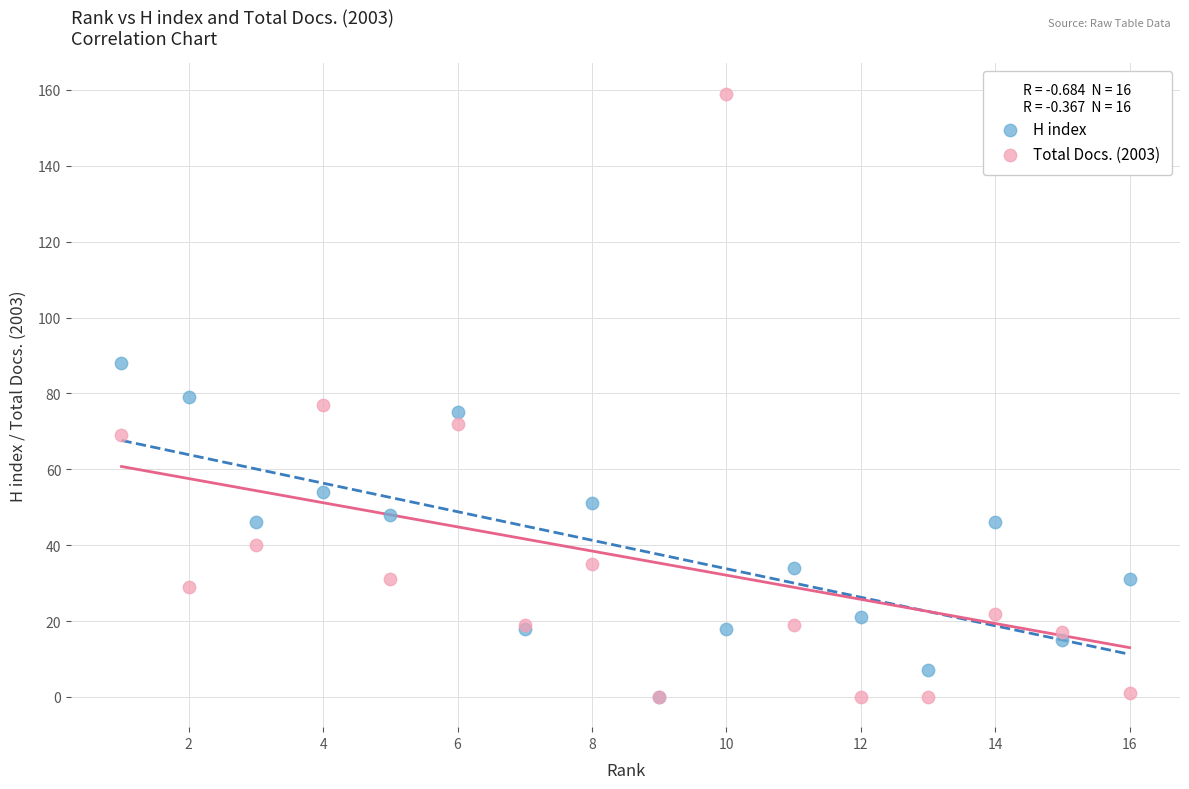

Which series contains the highest Y value?

Total Docs. (2003)